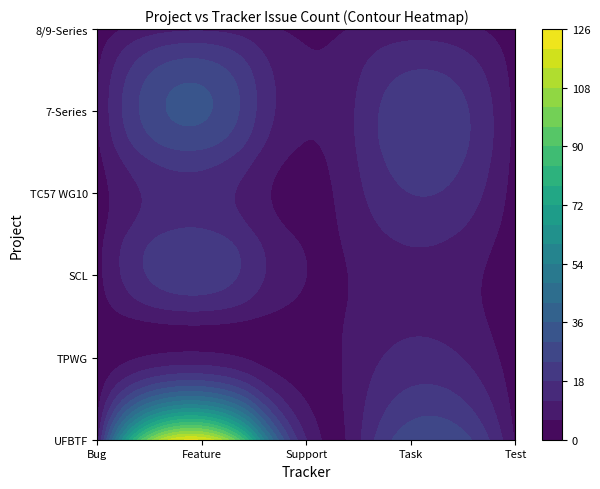

Which category has the lowest value in the IEC 61850 User Feedback Task Force series?

Test